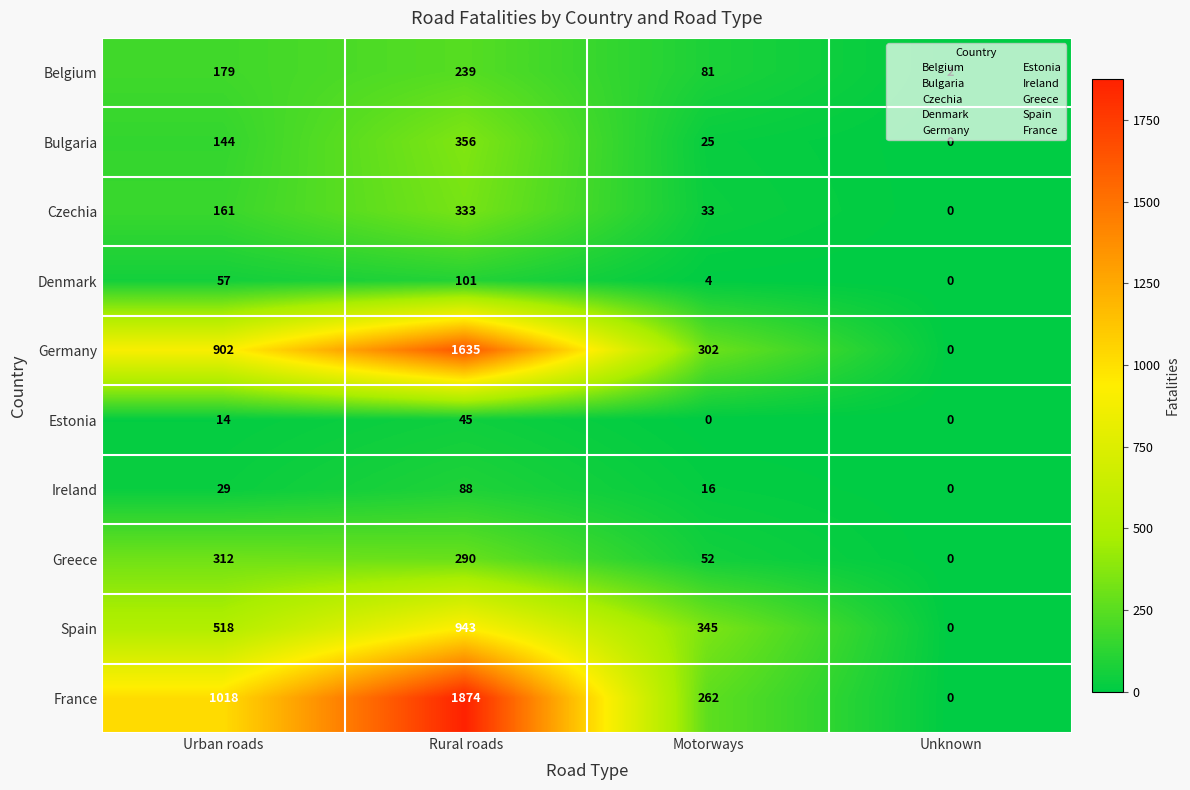

Rank the series by their maximum value, from lowest to highest.

Estonia, Ireland, Denmark, Belgium, Greece, Czechia, Bulgaria, Spain, Germany, France